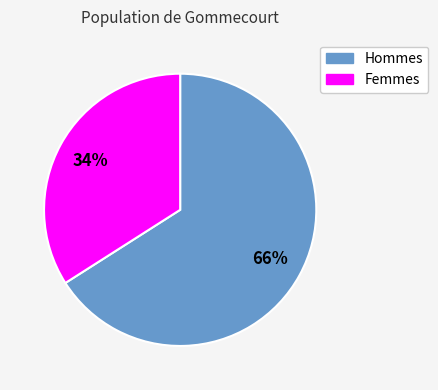

To the nearest percent, what is the difference between the largest and smallest slice percentages?

32%